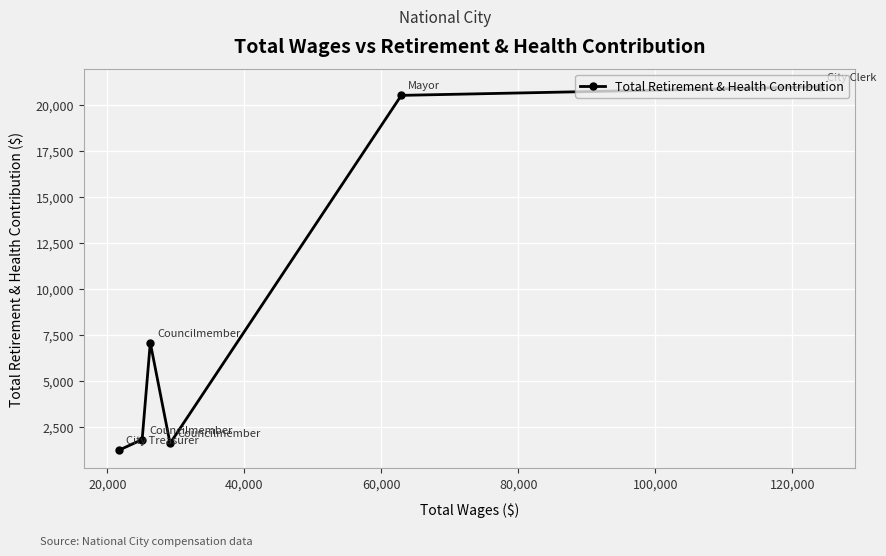

What is the sum of all values?

53276